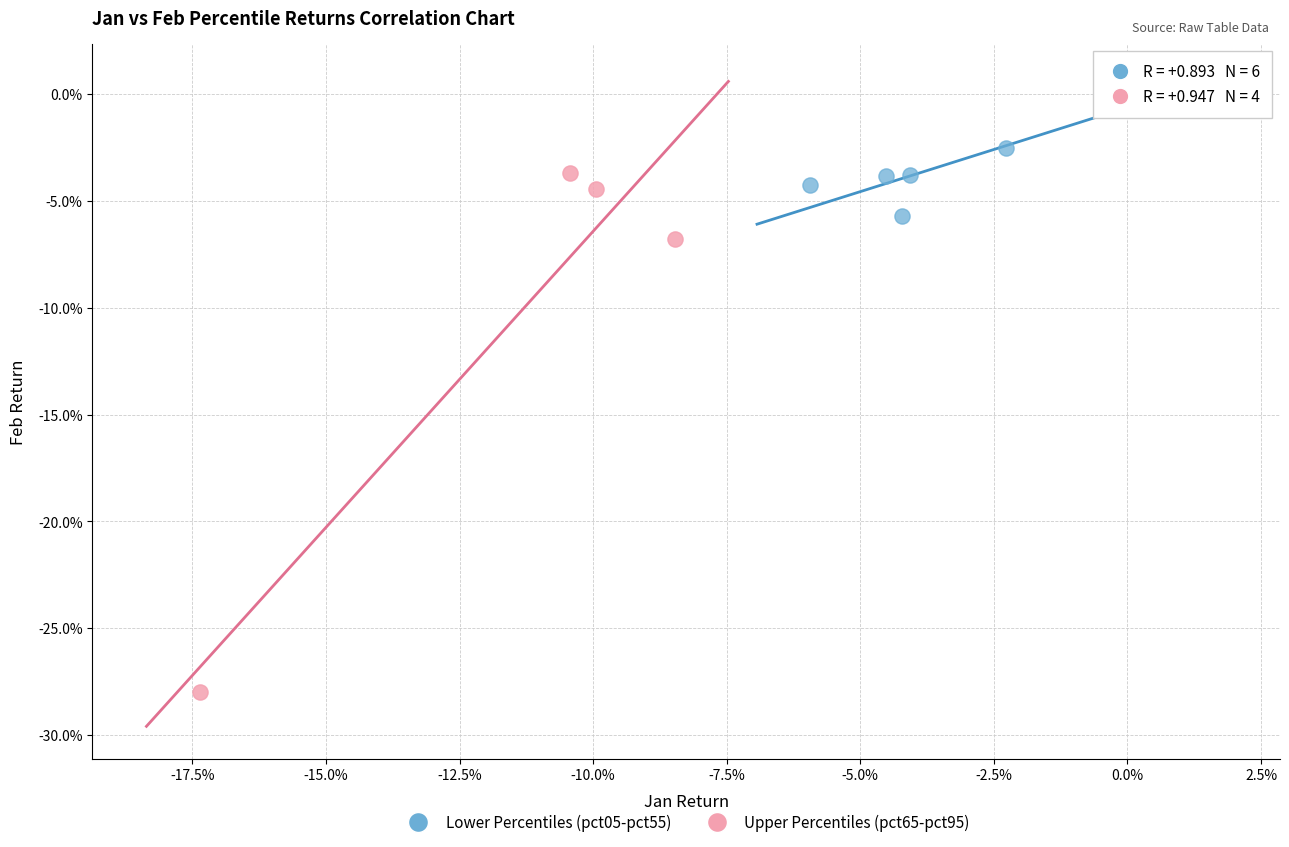

What are all the series names shown in the legend?

Lower Percentiles (pct05-pct55), Upper Percentiles (pct65-pct95)